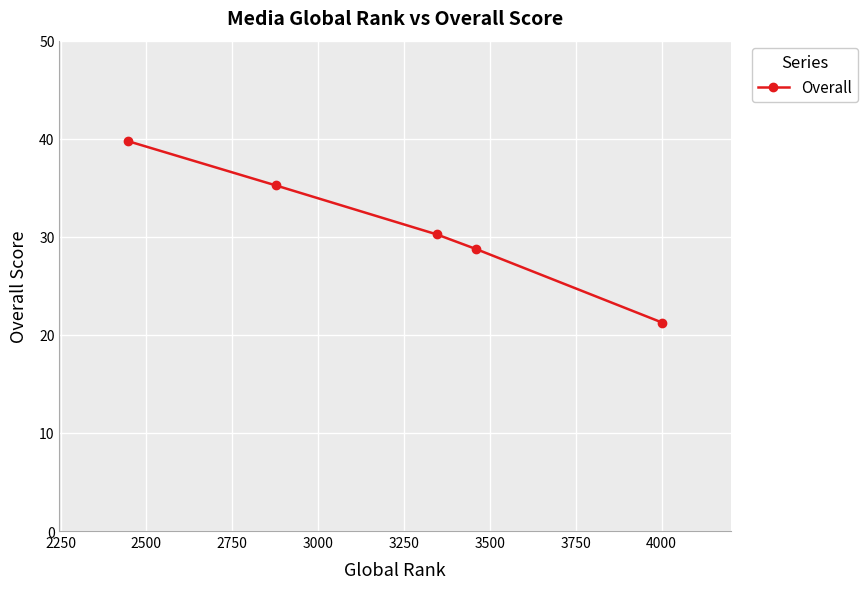

What is the difference between the maximum and minimum values?

18.5